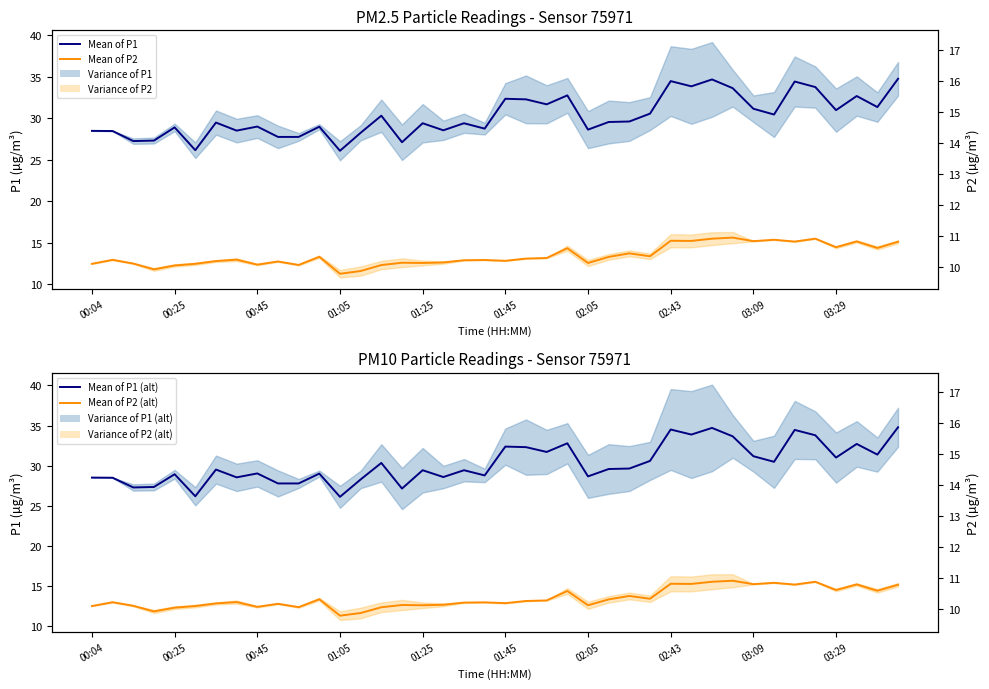

True or false: Mean of P1 has more than 0 points higher than both neighbors.

True